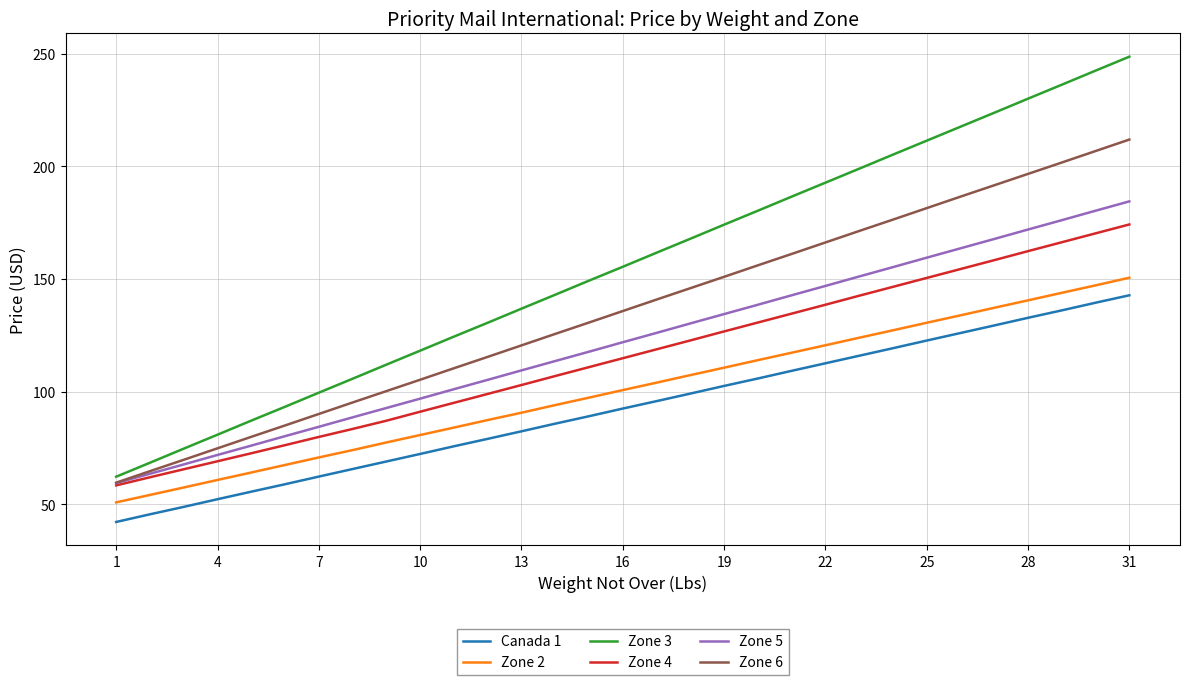

True or false: Canada 1 and Zone 2 intersect in this chart.

False